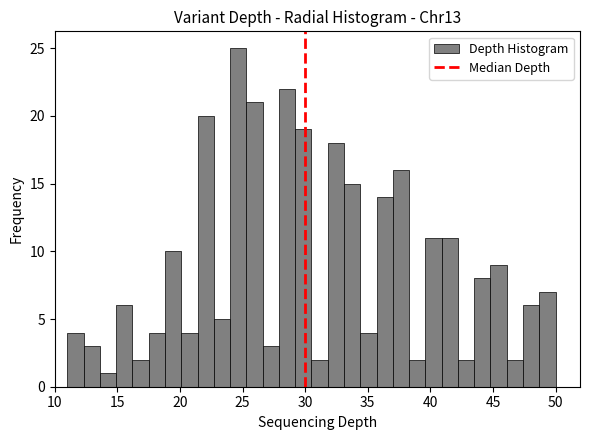

Read against the x-axis, roughly where is the centre of the tallest bar?

24.5